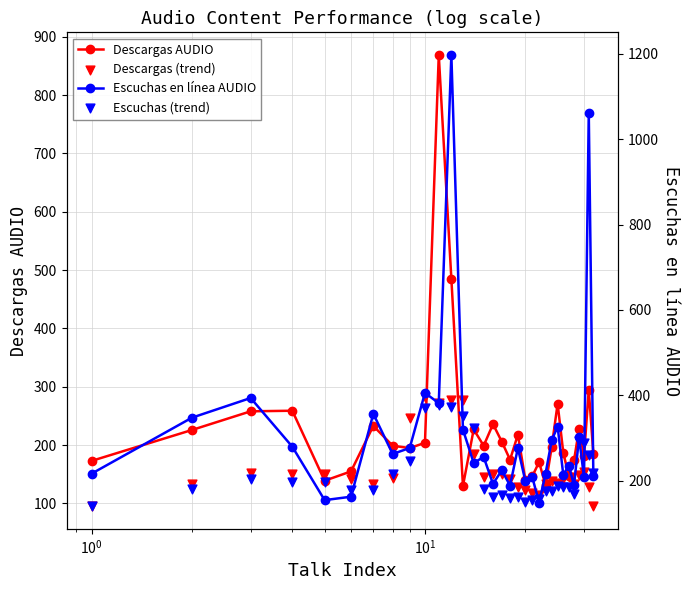

Which series reaches the minimum Y coordinate?

Descargas (trend)